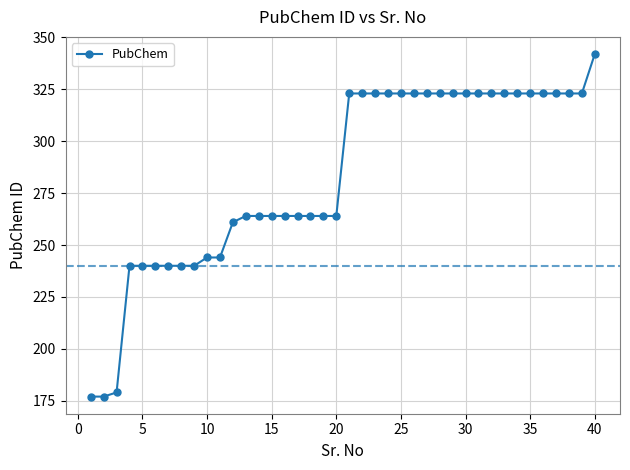

How many values are below 323?

20